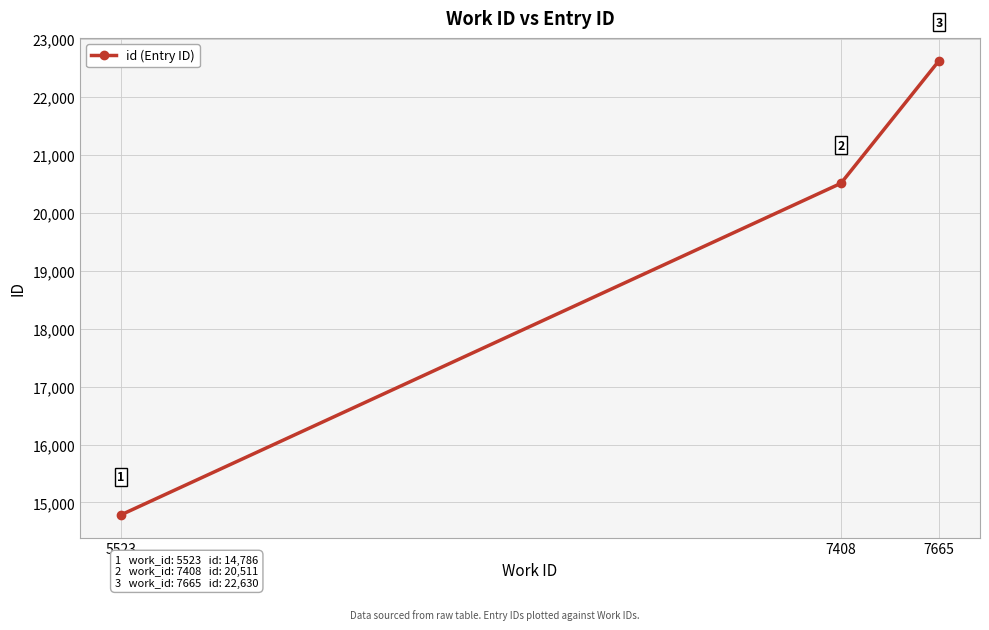

How many series are shown in this chart?

1